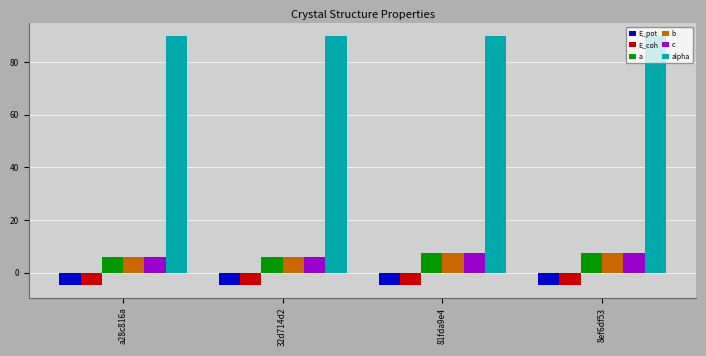

What is the sum of all b values?

26.7